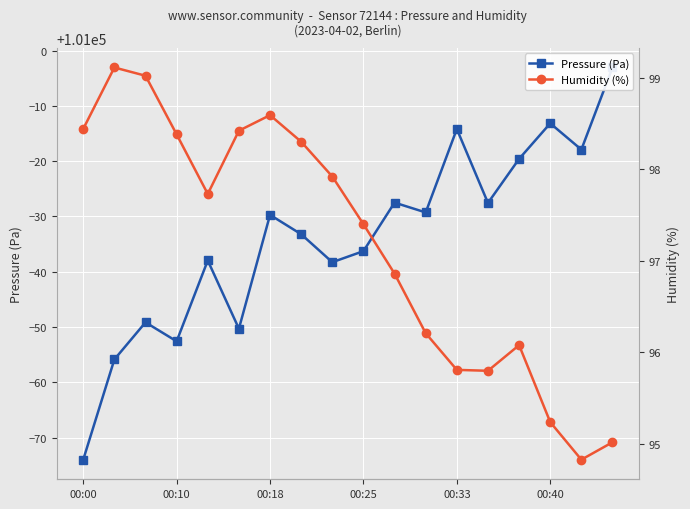

The value of Humidity (%) at 00:18 is 145.4. True or false?

False